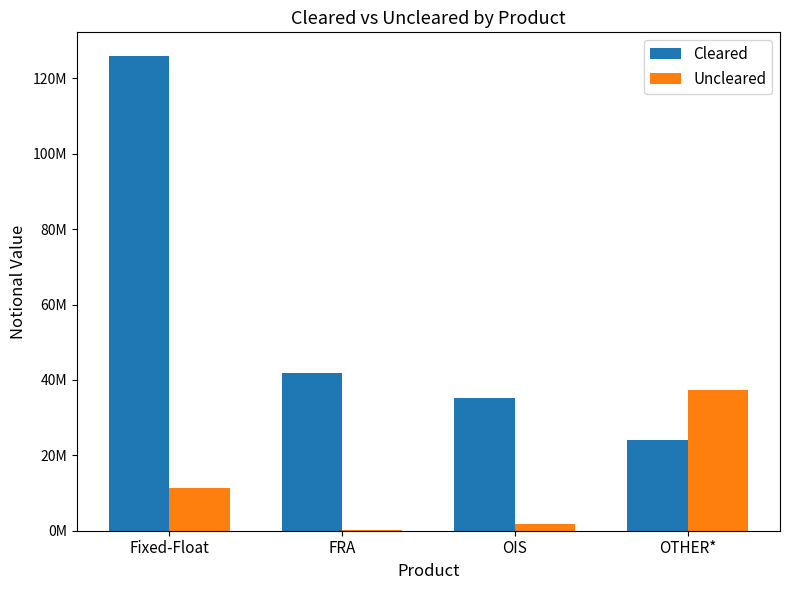

Are the bars grouped side by side (vs. stacked)?

Yes